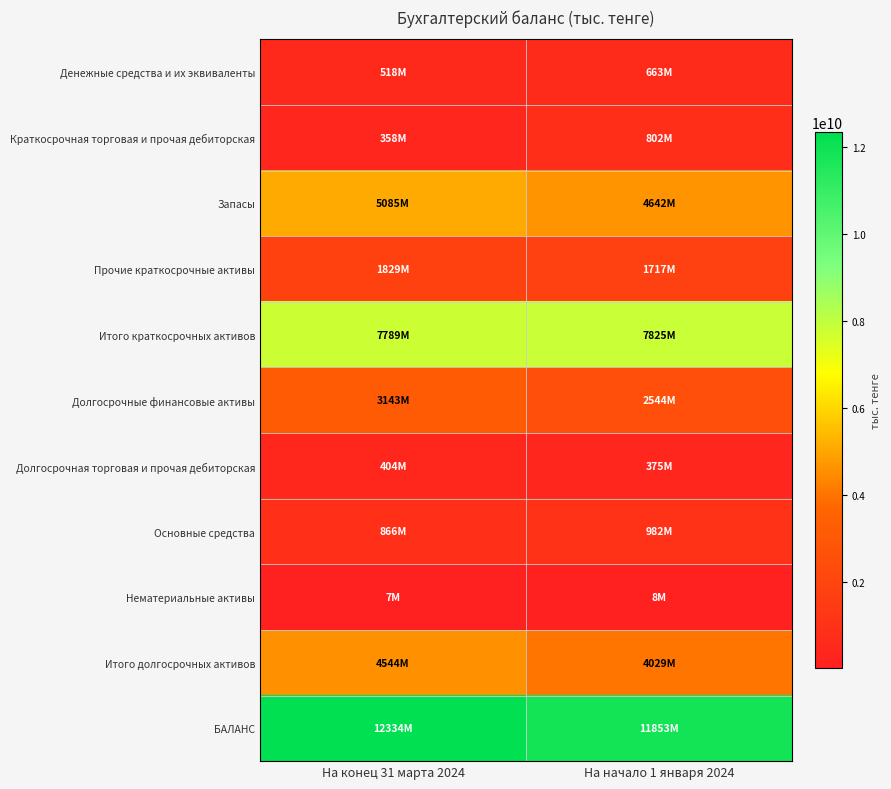

Which label corresponds to the largest value in the chart?

На конец 31 марта 2024